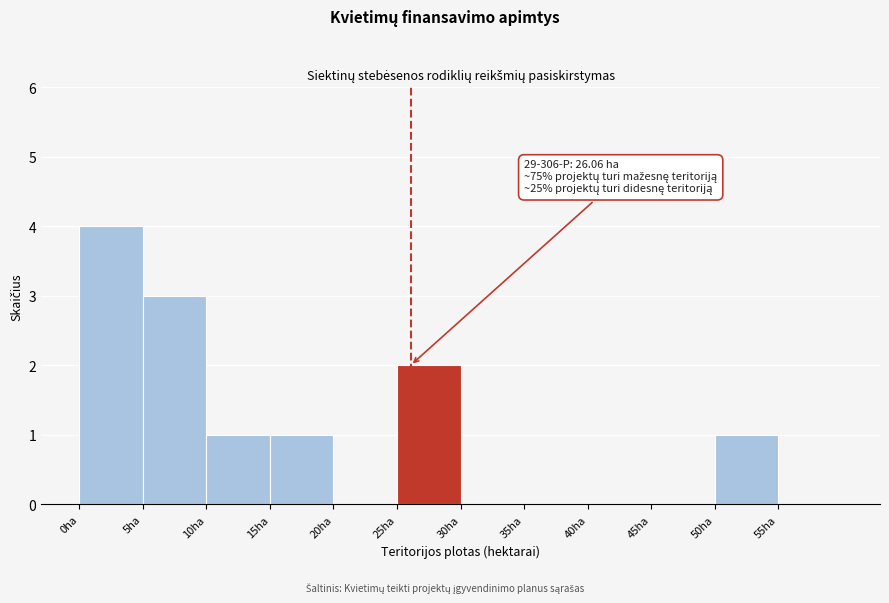

Which range on the x-axis has the tallest bar?

0 to 5